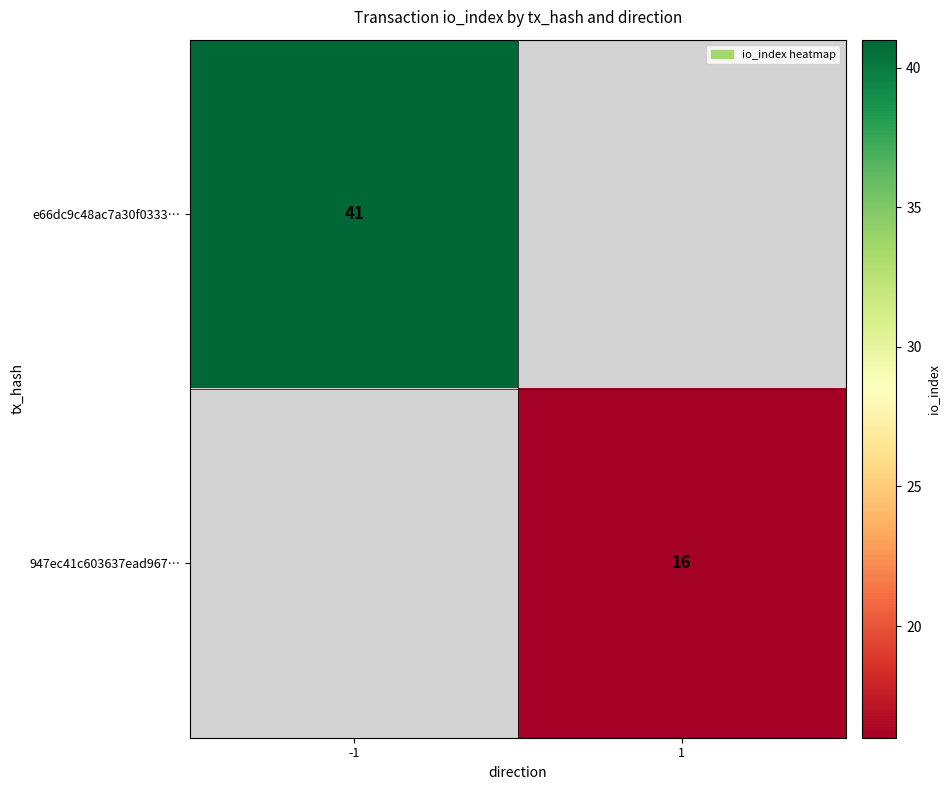

Is it true that e66dc9c48ac7a30f0333… equals 41 at -1?

True